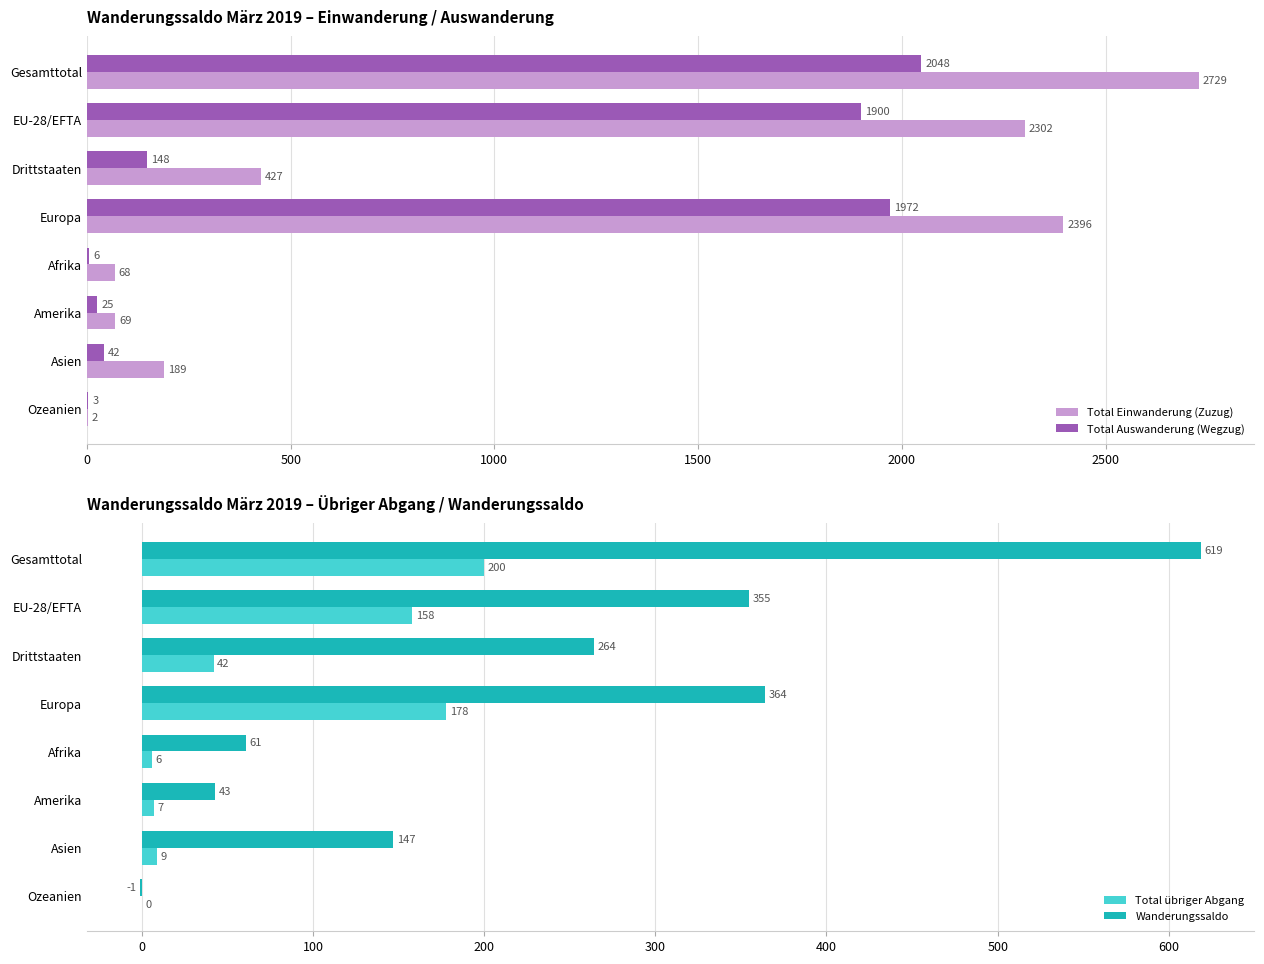

What is the difference between the Total Auswanderung (Wegzug) values at Gesamttotal and Afrika?

2042